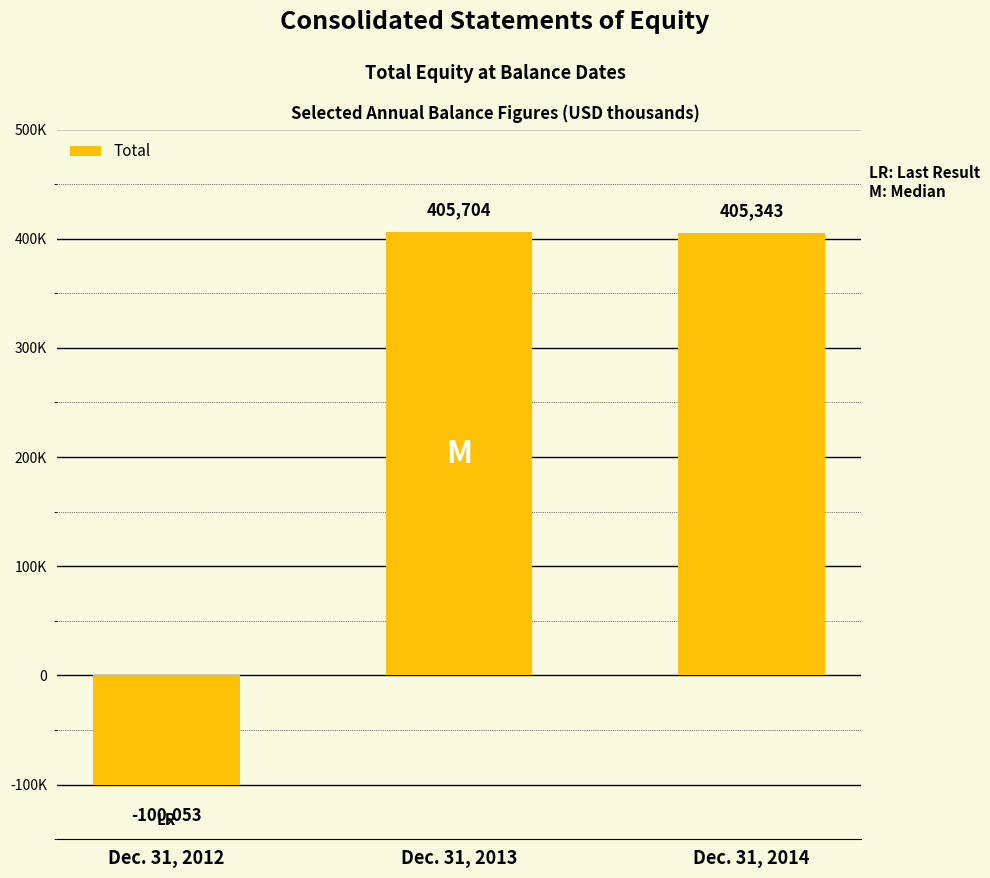

Read the value at Dec. 31, 2014, to the nearest 10.

405340